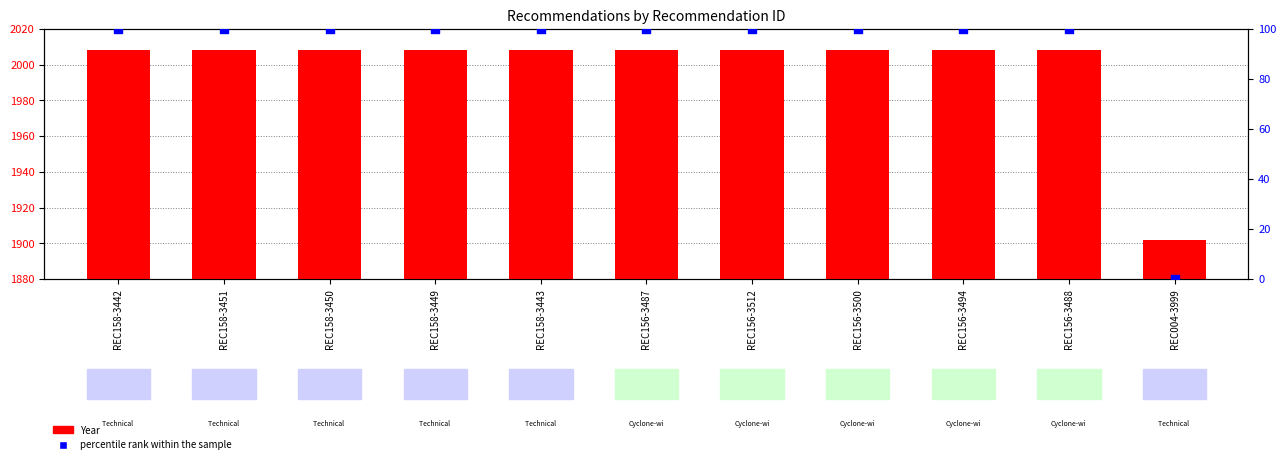

Which series reaches the minimum Y coordinate?

percentile rank within the sample